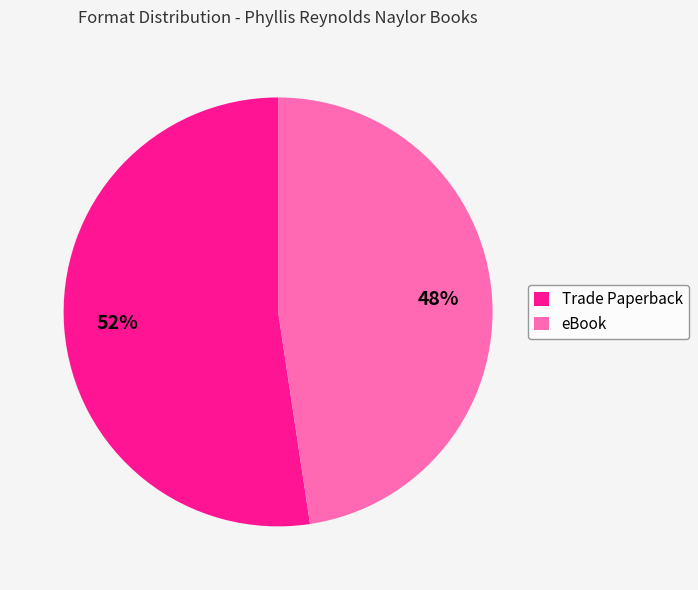

To the nearest percent, what is the average slice percentage?

50%